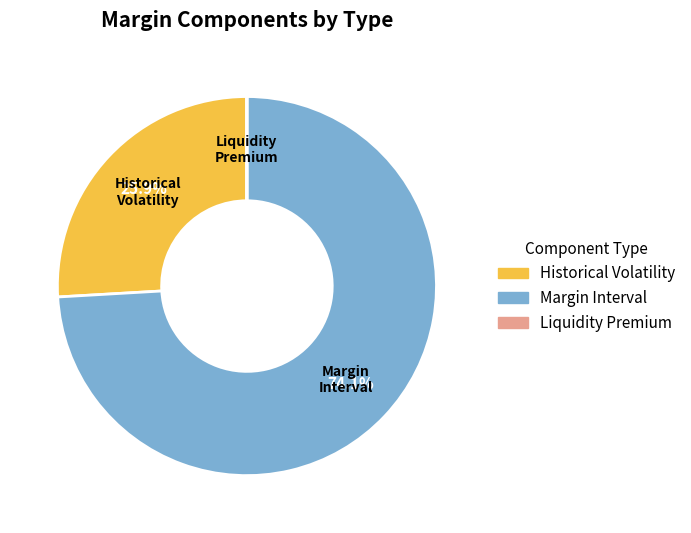

Does any single category account for the majority?

Yes